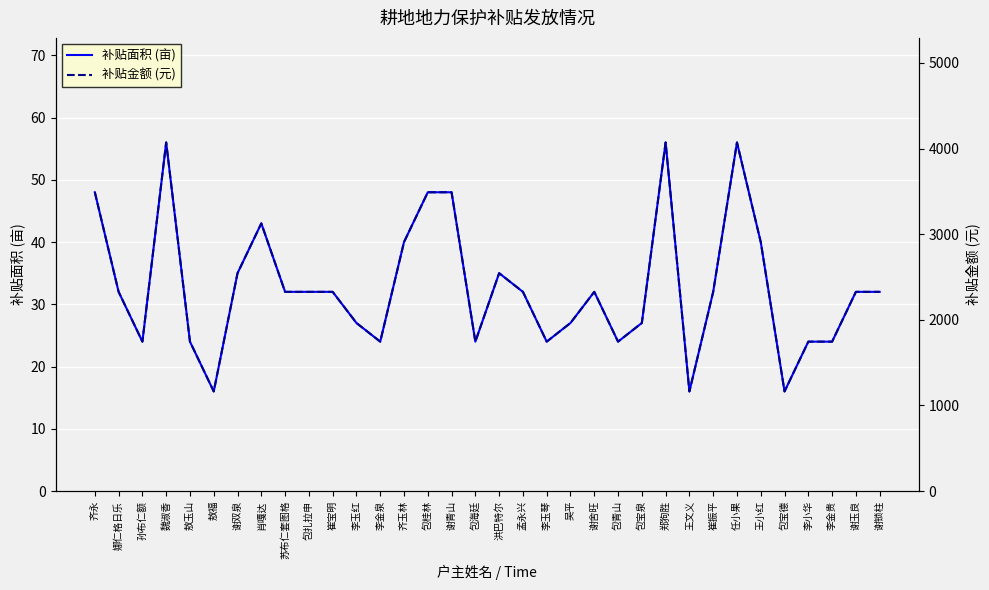

True or false: 补贴面积 (亩) has a value of 35.0 at 洪巴特尔.

True